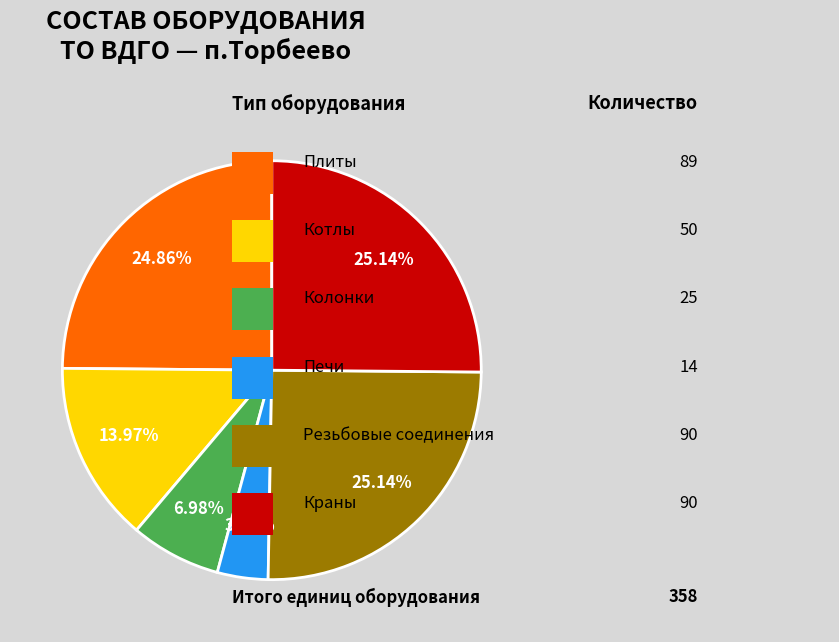

How many segments does this pie chart have?

6